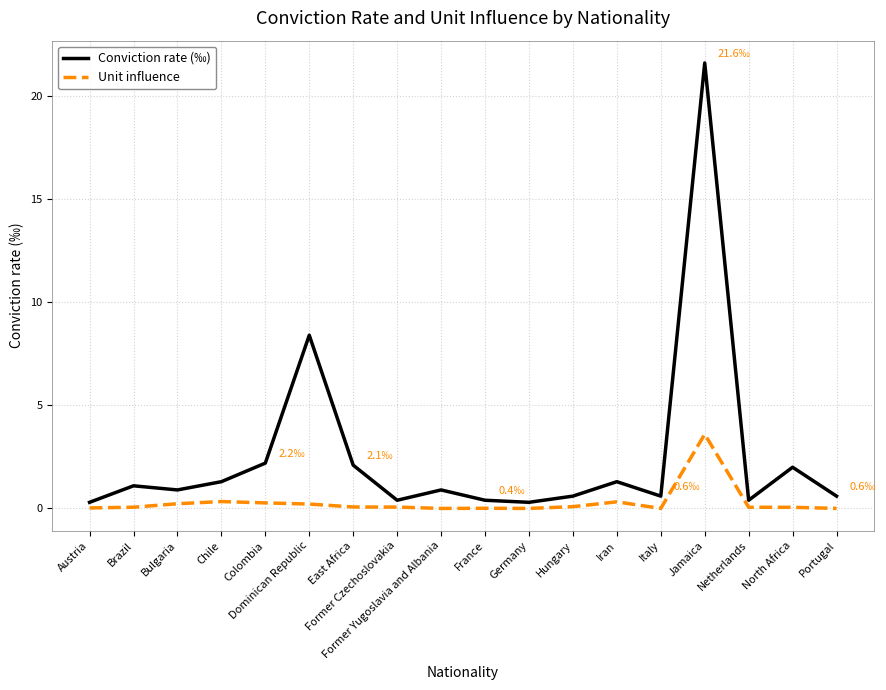

At which label is Conviction rate (‰) closest to 10?

Dominican Republic